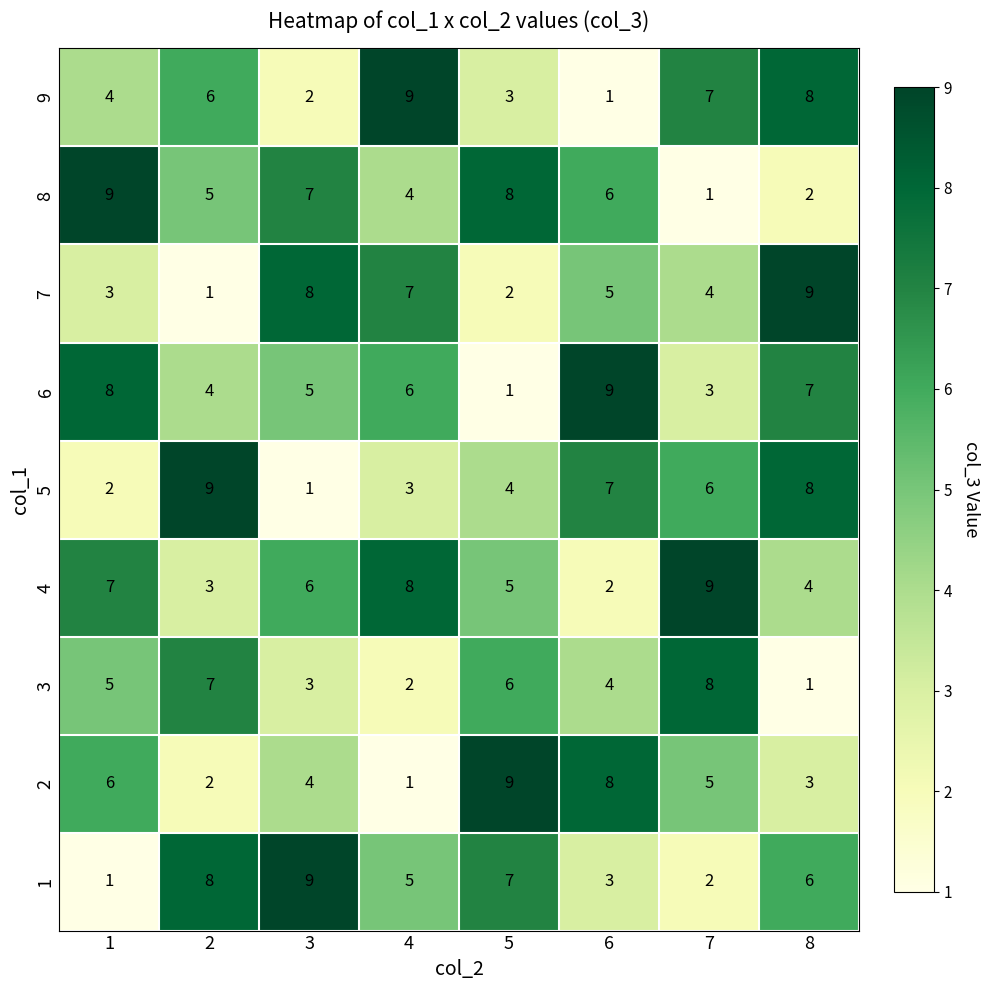

Rank the series at 3 from lowest to highest value.

5, 9, 3, 2, 6, 4, 8, 7, 1